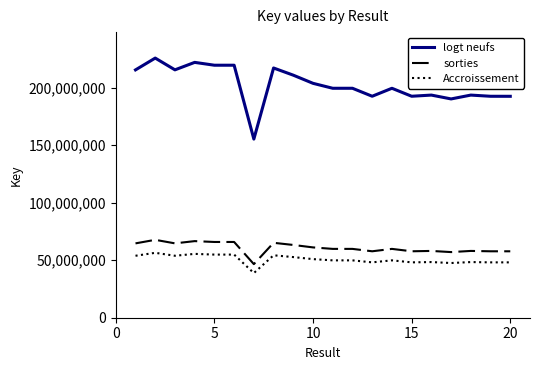

Which series has the largest total across all categories?

logt neufs